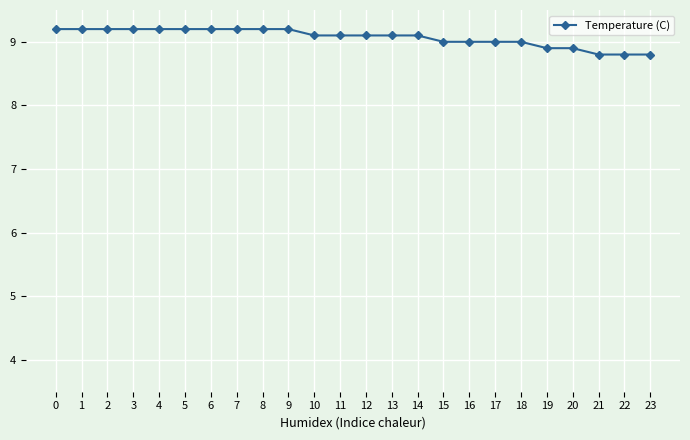

What is the minimum value shown in the chart?

8.8